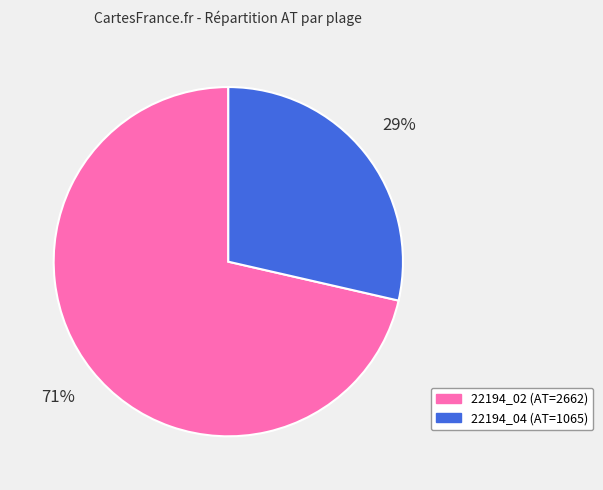

Do 22194_02 and 22194_04 together represent more than half of the pie?

Yes